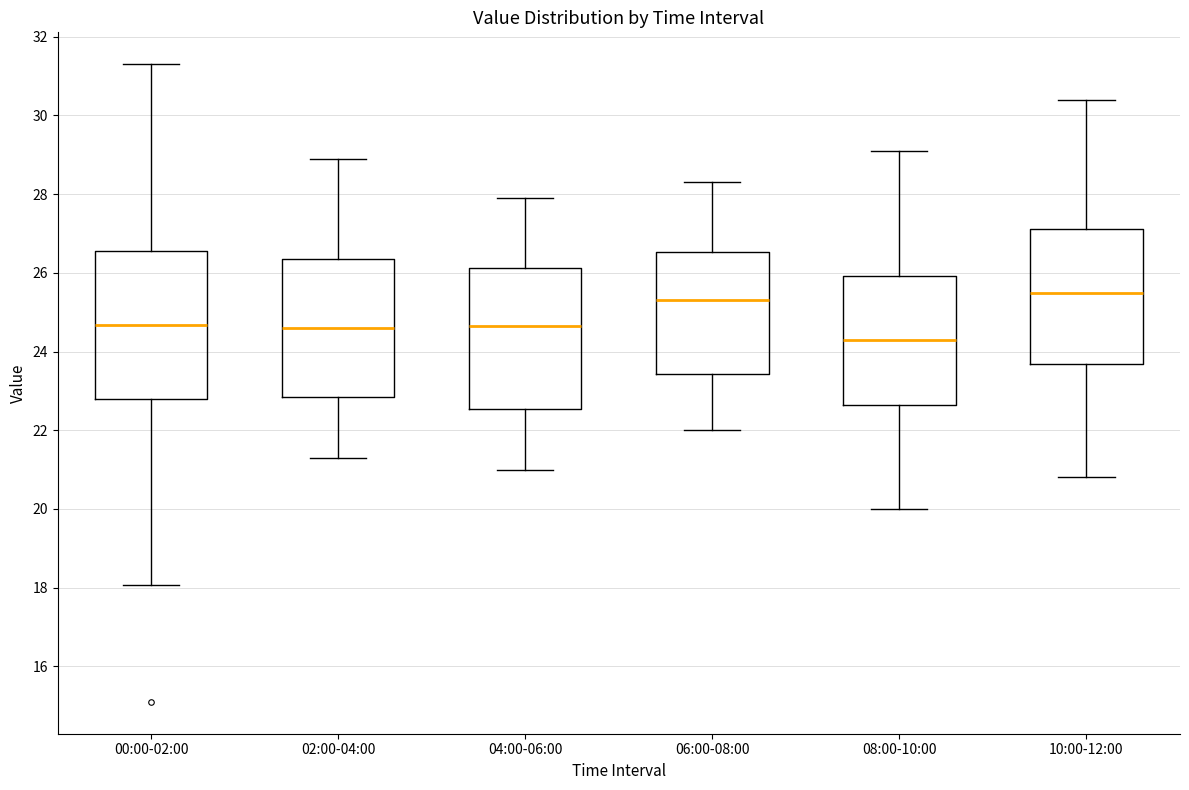

Reading left to right, read every box against the y-axis: the position of its median line, the range the box covers, and the ends of its whiskers. The values are not printed on the chart, so give them approximately, as read against the axis.

00:00-02:00: median 24.6, box 22.8 to 26.6, whiskers 18.0 to 31.4
02:00-04:00: median 24.6, box 22.8 to 26.4, whiskers 21.4 to 29.0
04:00-06:00: median 24.6, box 22.6 to 26.2, whiskers 21.0 to 28.0
06:00-08:00: median 25.4, box 23.4 to 26.6, whiskers 22.0 to 28.4
08:00-10:00: median 24.4, box 22.6 to 26.0, whiskers 20.0 to 29.2
10:00-12:00: median 25.6, box 23.6 to 27.2, whiskers 20.8 to 30.4